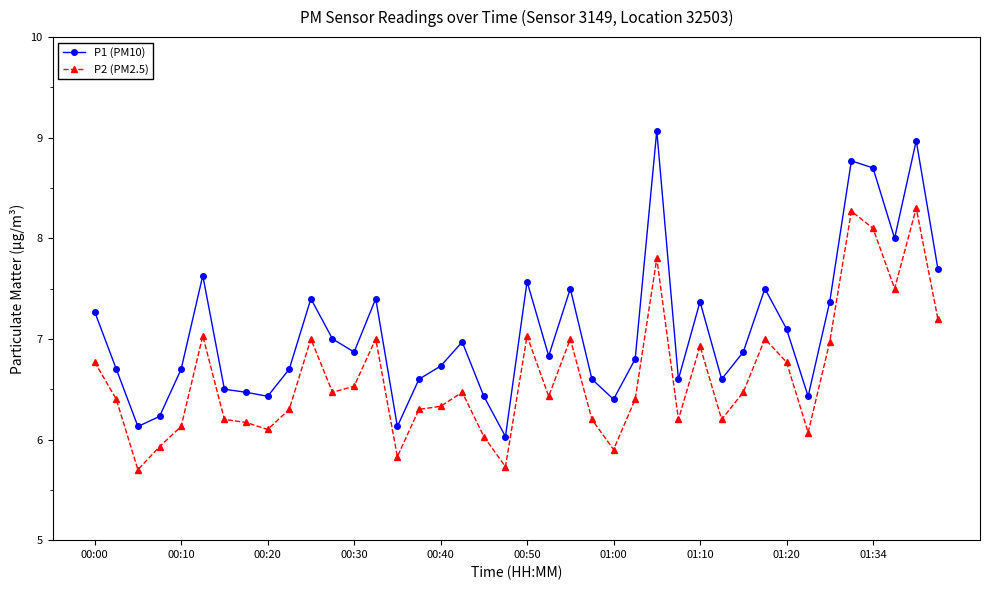

What is the minimum value shown in the chart?

5.7